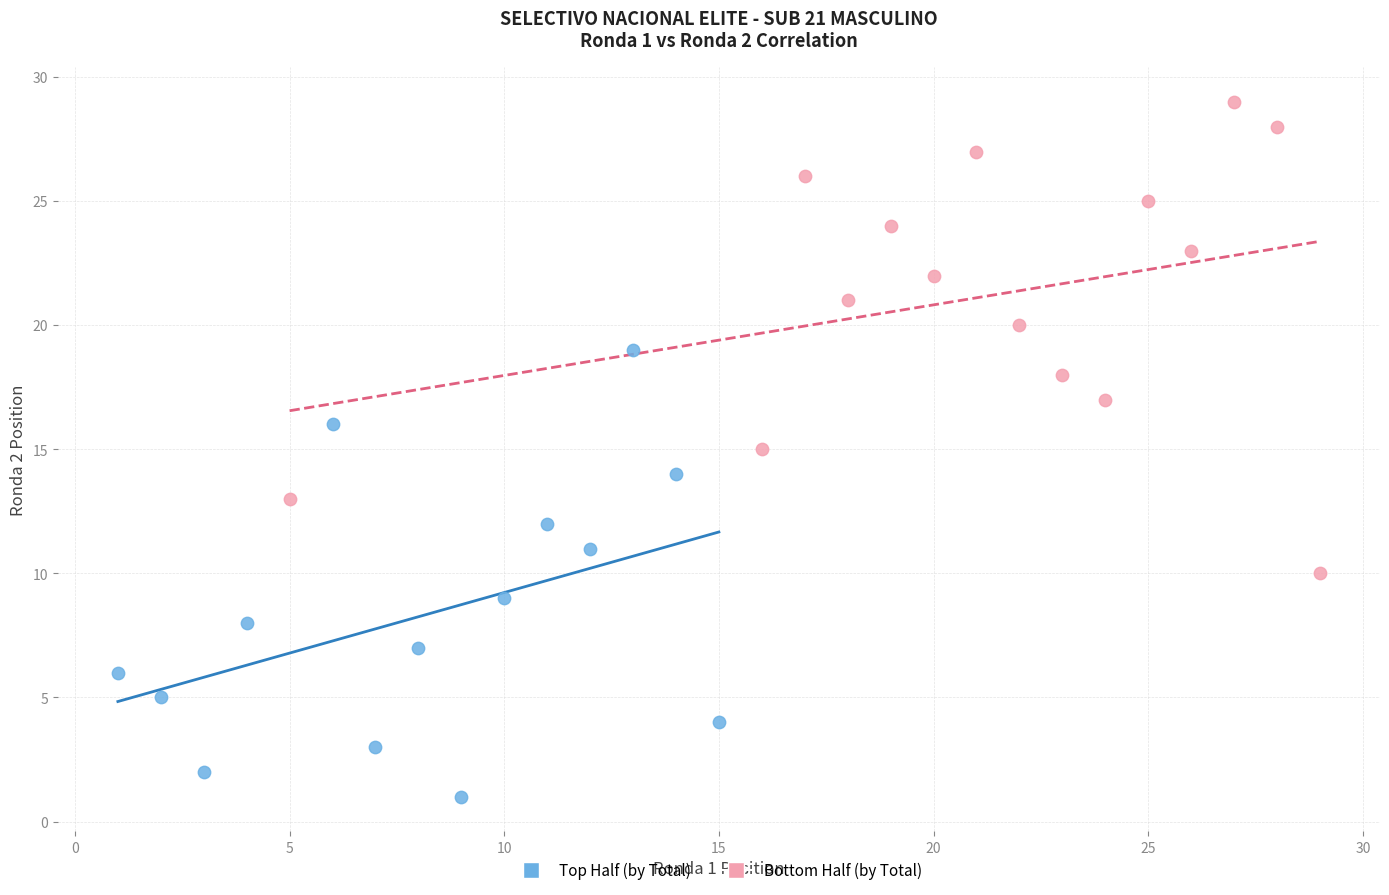

Which series has the widest spread of Y values?

Bottom Half (by Total)